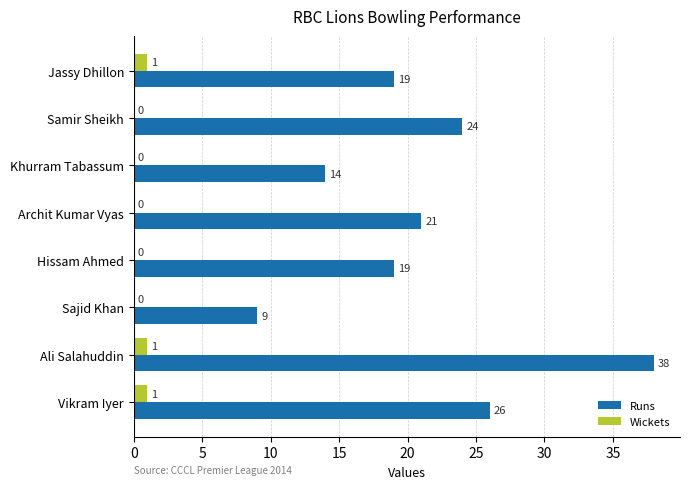

What is the greatest value displayed?

38